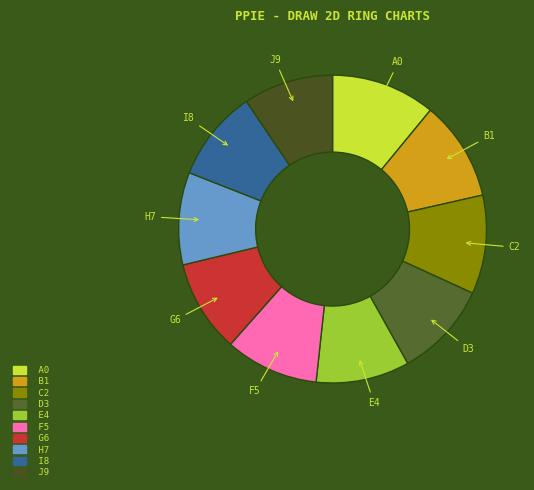

How many slices are in this pie chart?

10